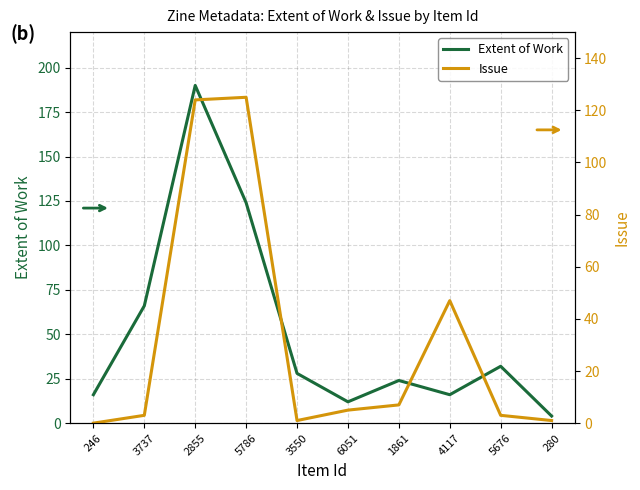

Read the Issue value at 5786, to the nearest 50.

100